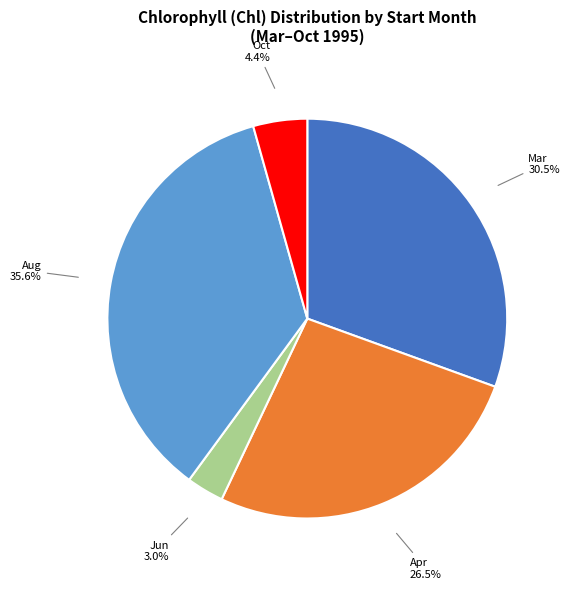

Is there a majority slice in this chart?

No